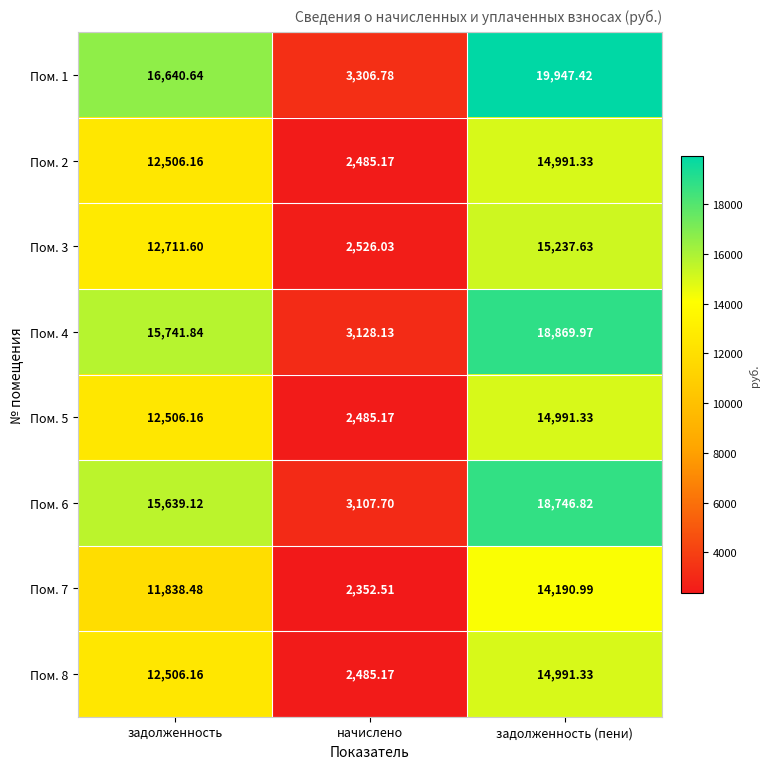

How many distinct data groups are displayed?

8